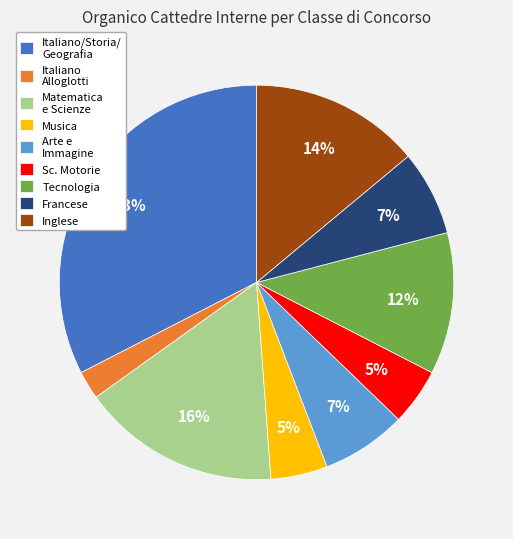

Is there a majority slice in this chart?

No